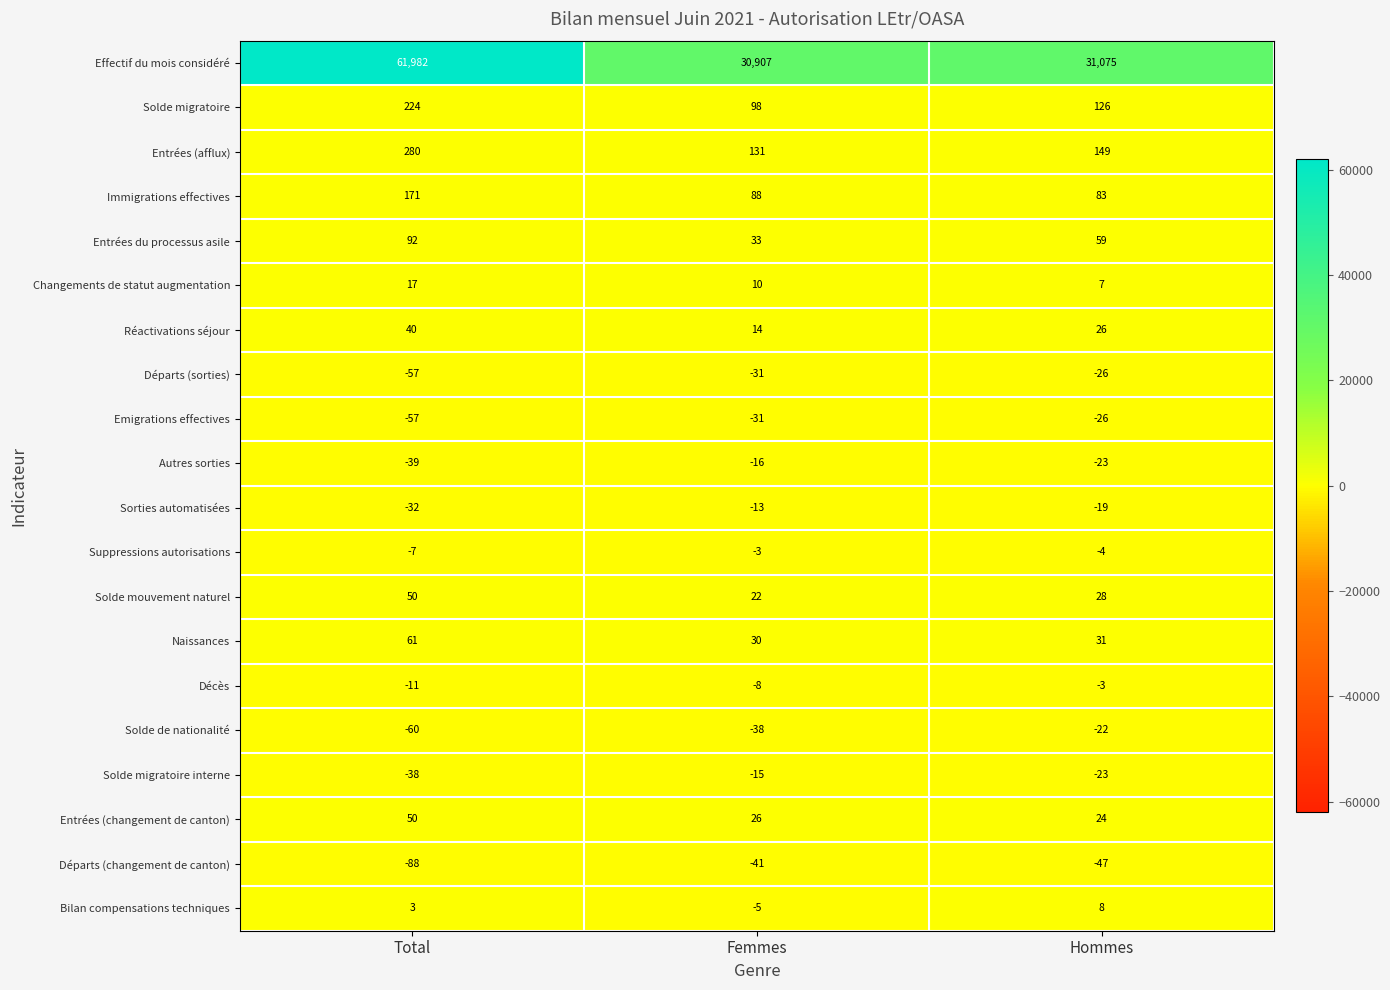

What is the difference between the maximum and second lowest values in the Entrées (changement de canton) series?

24